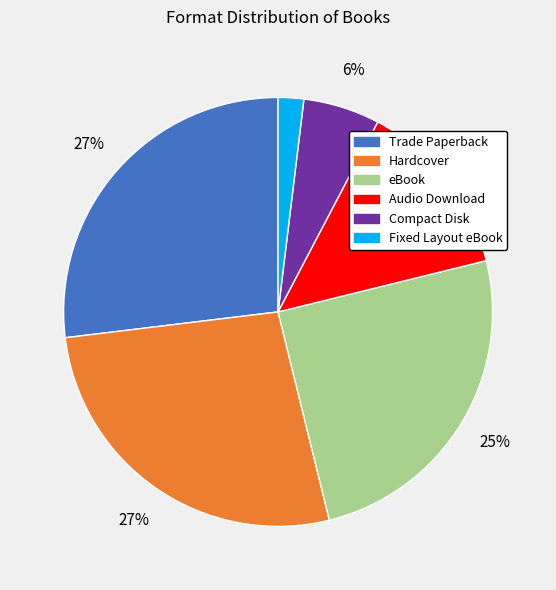

How many segments does this pie chart have?

6